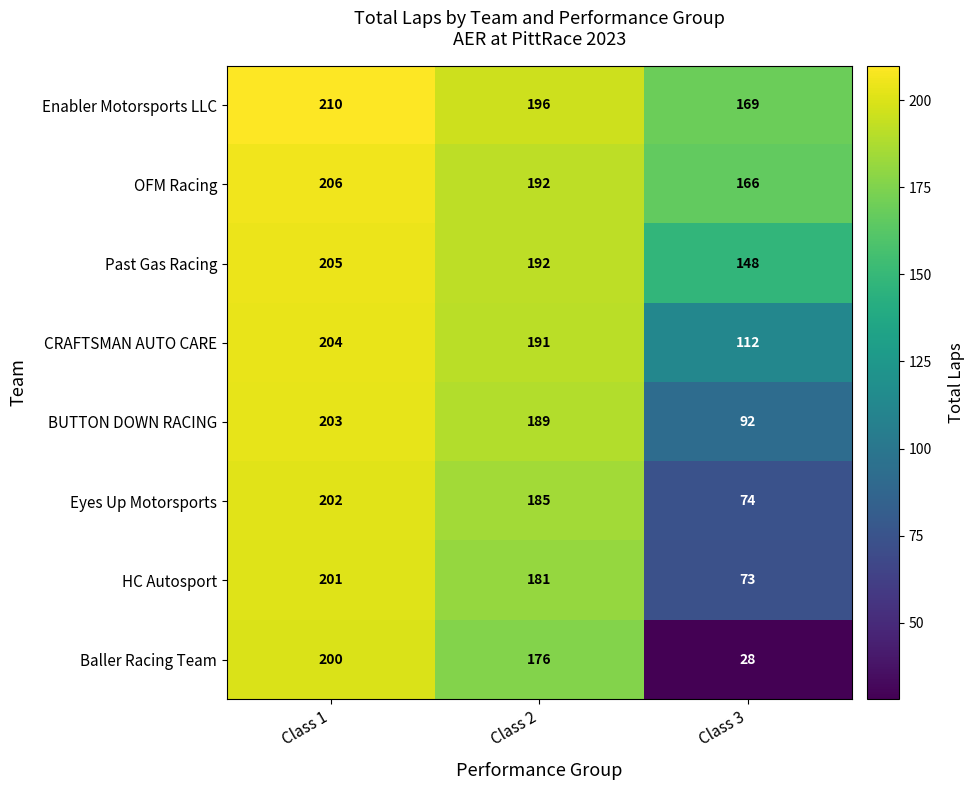

Count the BUTTON DOWN RACING values in the range 92 to 203.

3